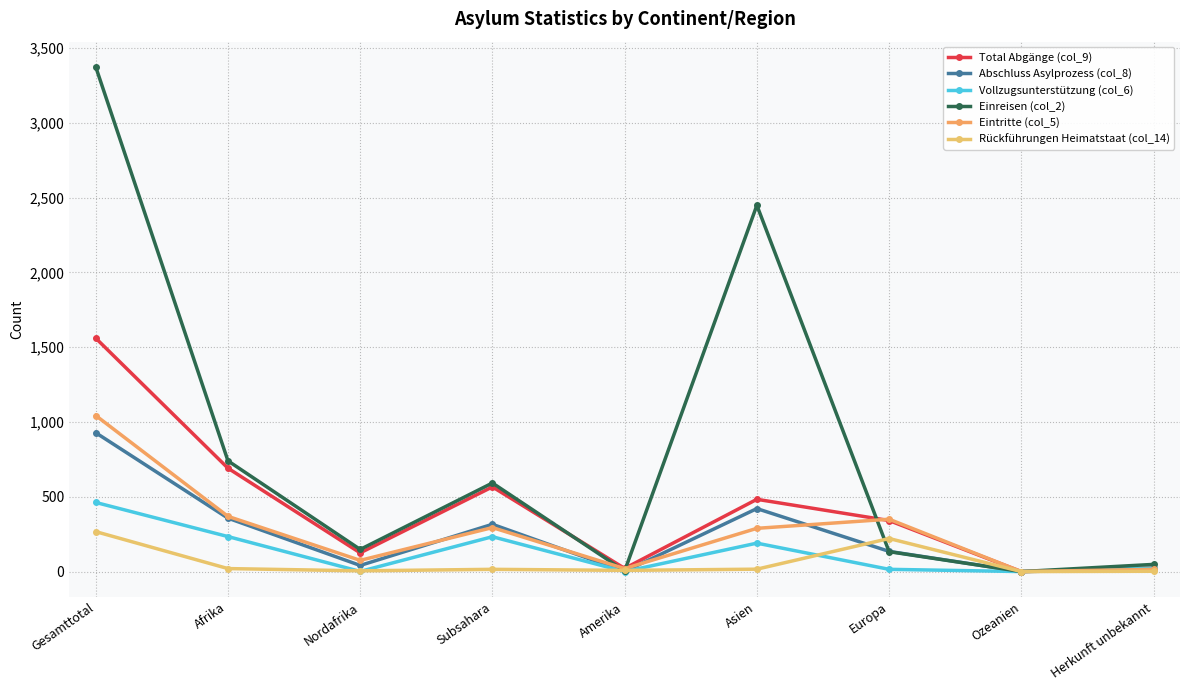

List the labels in order of Eintritte (col_5) value, largest first.

Gesamttotal, Afrika, Europa, Subsahara, Asien, Nordafrika, Amerika, Herkunft unbekannt, Ozeanien